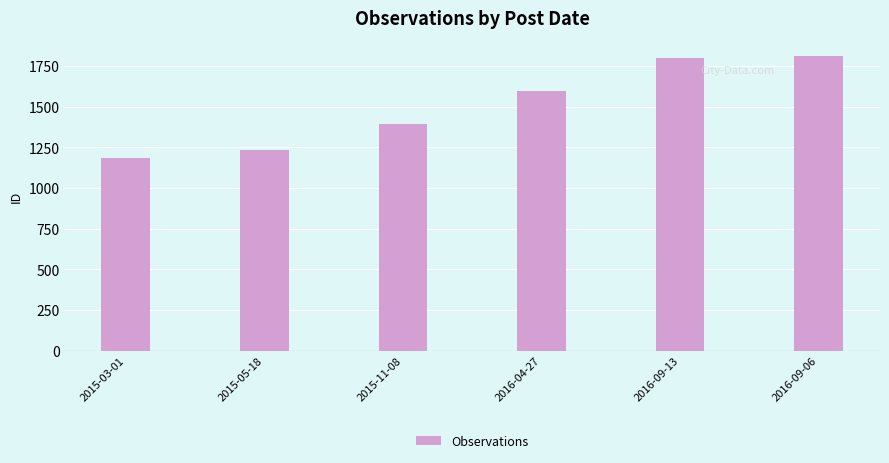

What is the label of the 2nd bar from the left?

2015-05-18